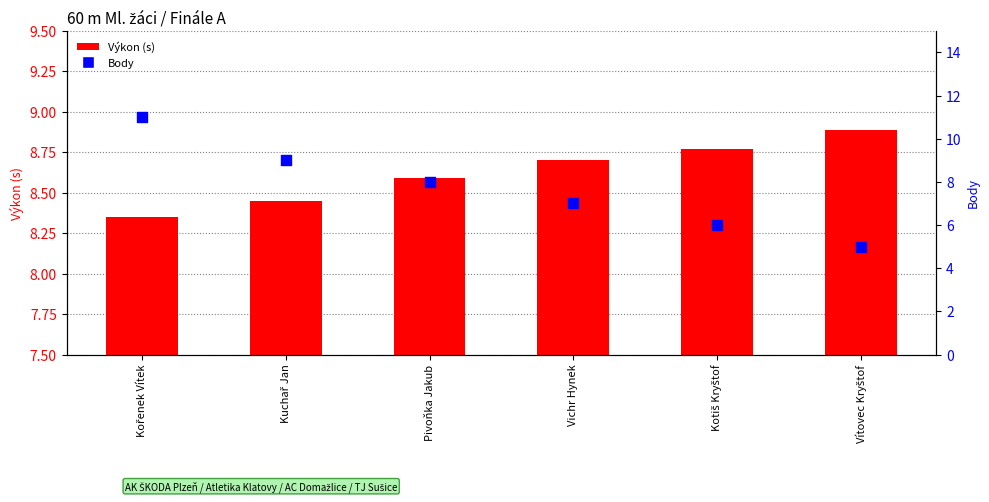

Which series reaches the minimum Y coordinate?

Body